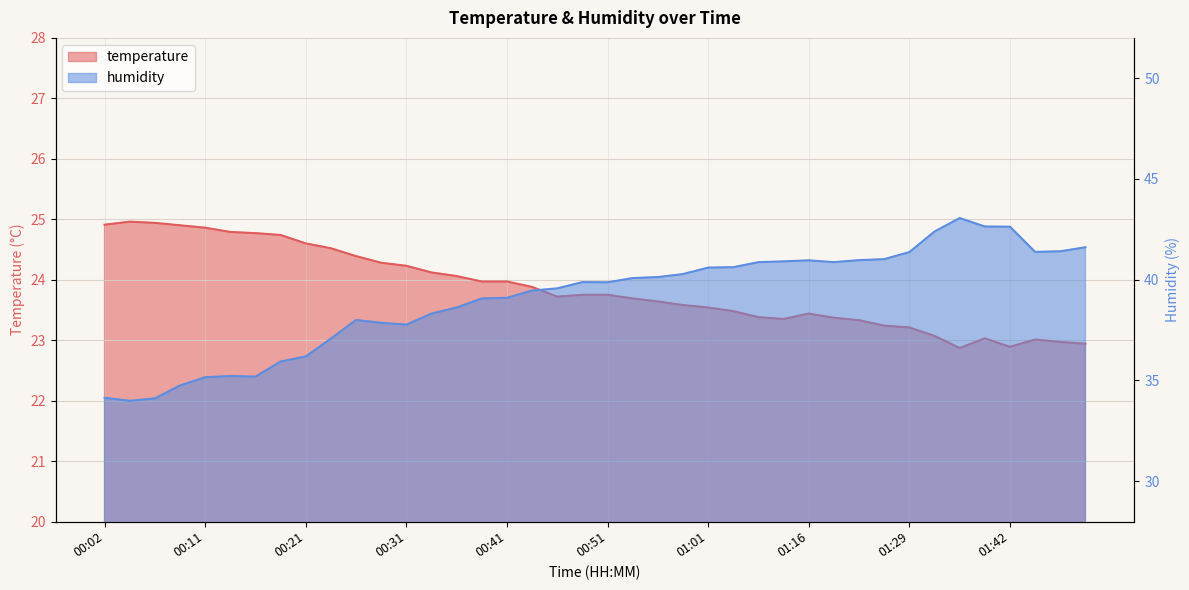

What value does the temperature series have at 00:43?

23.9